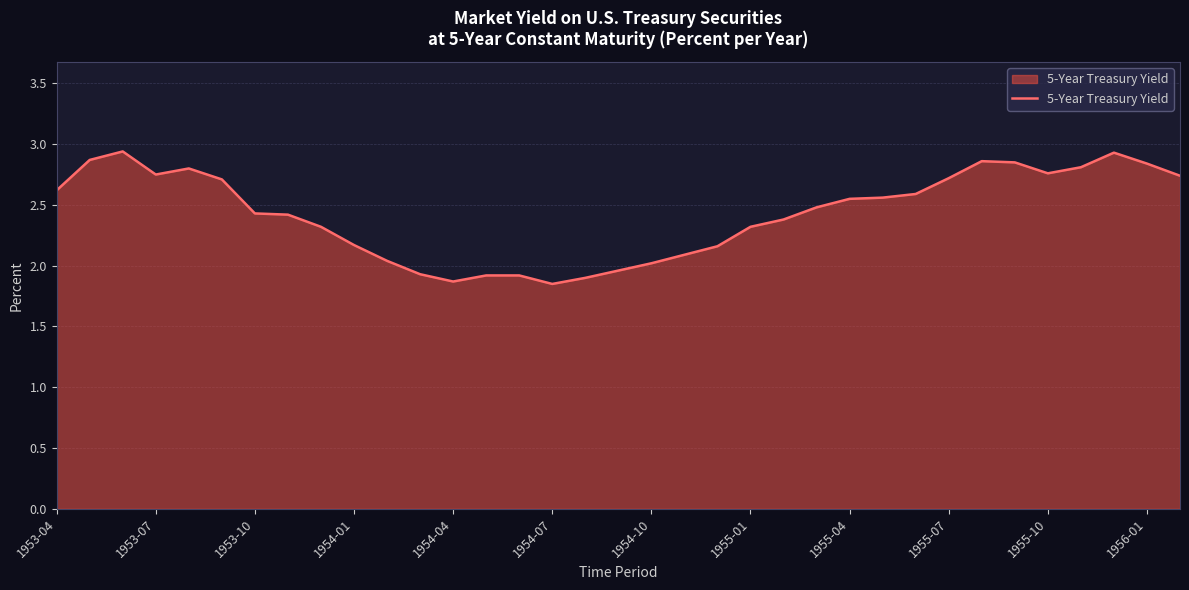

The value at 1953-10 is 2.4. True or false?

True